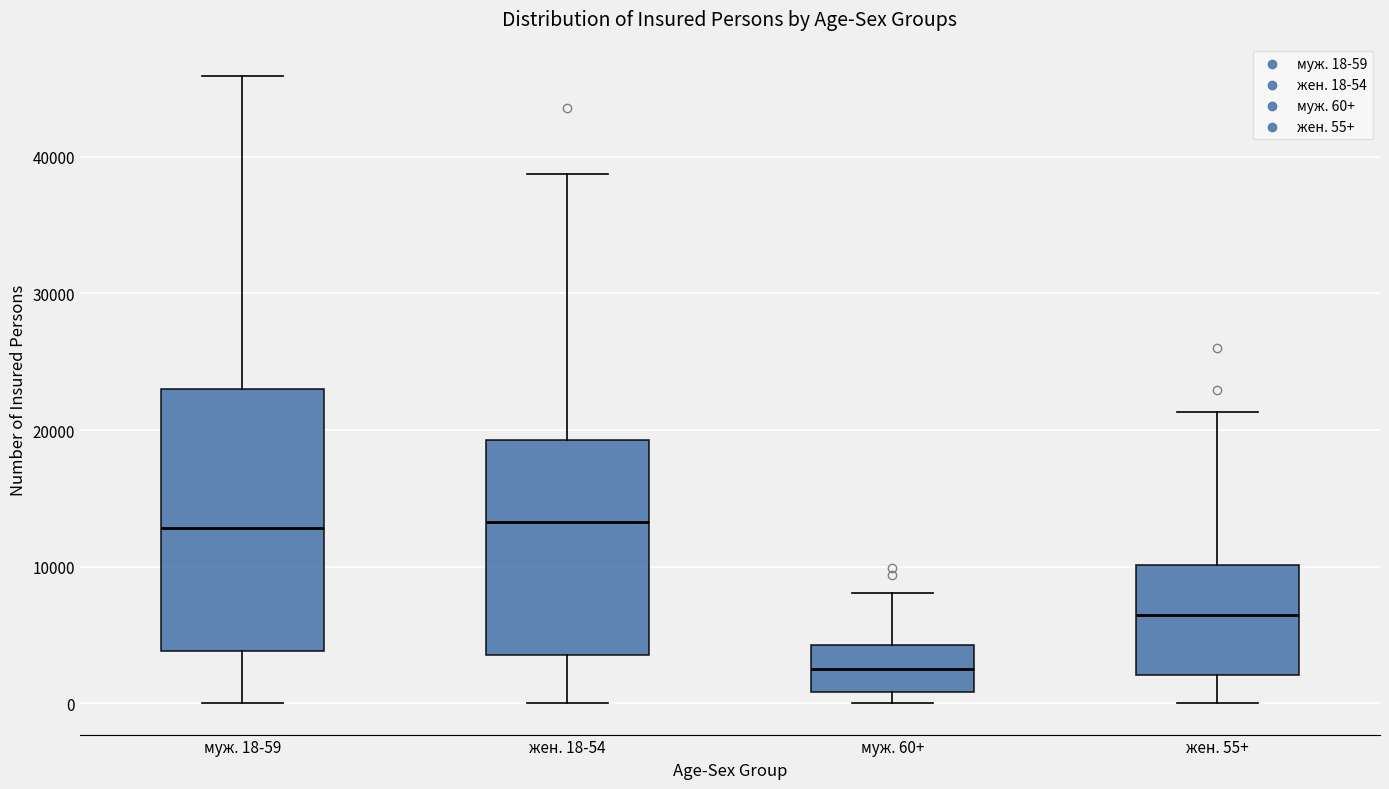

Where does the lower whisker of the box for жен. 55+ end on the y-axis? The values are not printed on the chart, so give them approximately, as read against the axis.

0